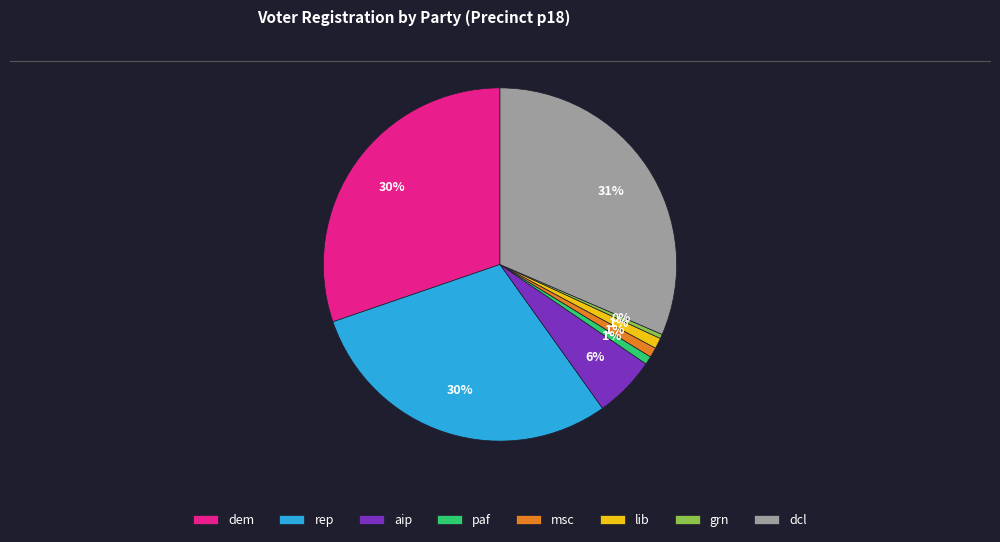

What is the largest slice in the pie chart?

dcl